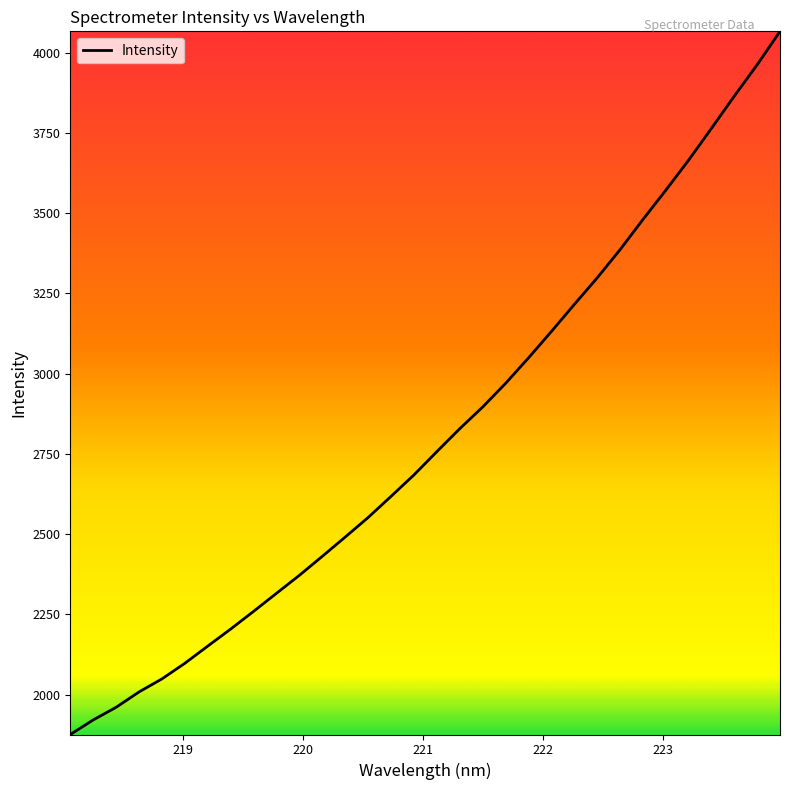

What is the greatest value displayed?

4066.7